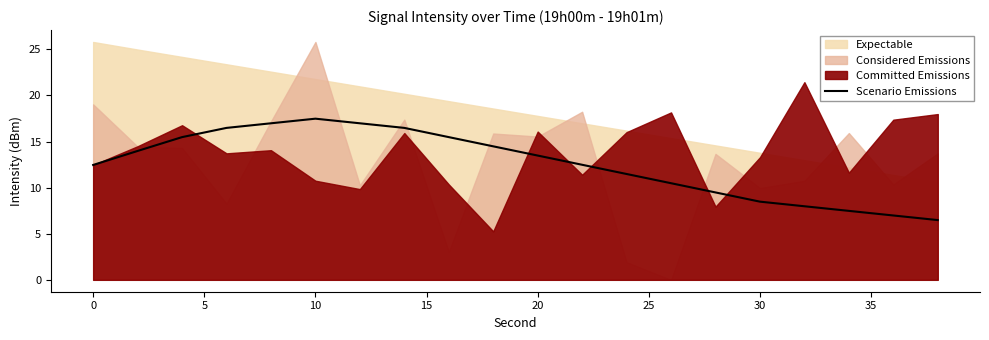

What is the maximum value for Scenario Emissions?

17.5